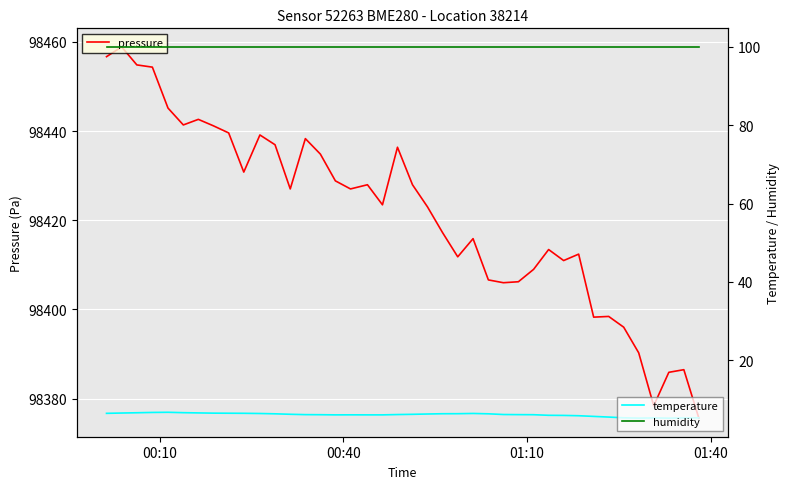

True or false: humidity and temperature intersect in this chart.

False